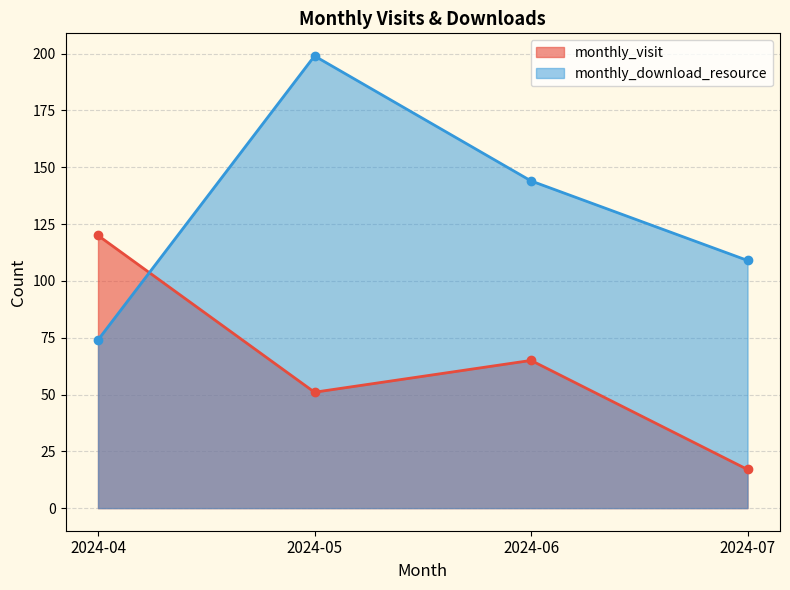

How many data points in monthly_download_resource are less than 144?

2